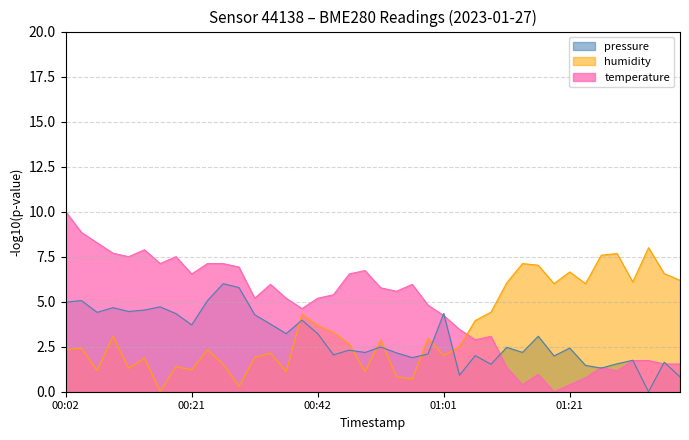

What is the sum of all temperature values?

186.0